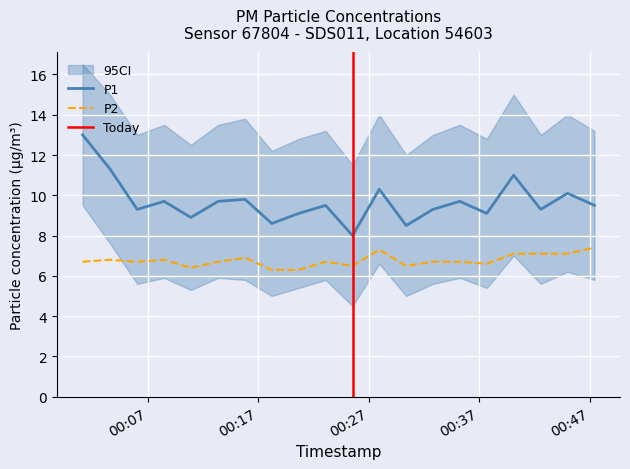

What is the highest value of the P1 series?

13.0